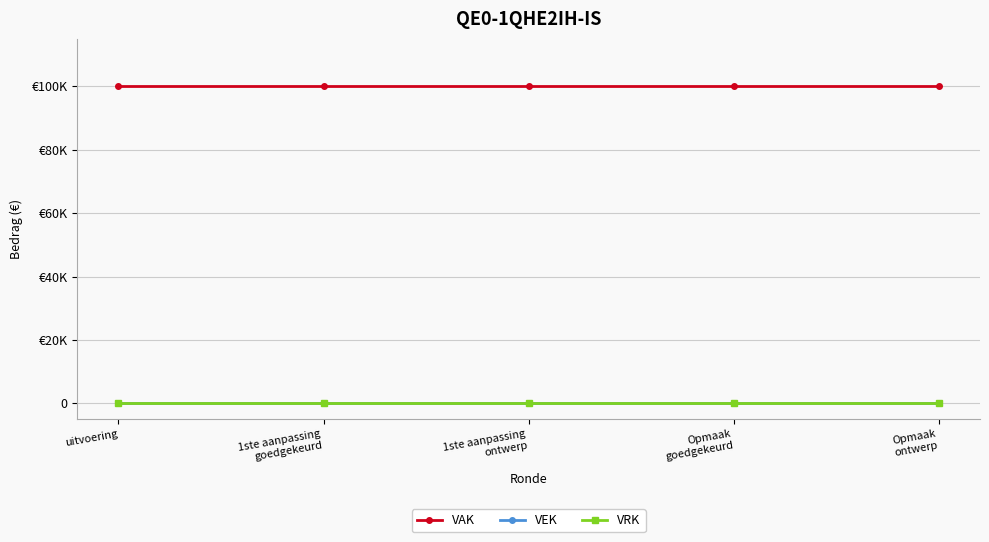

Which series has the largest total across all categories?

VAK